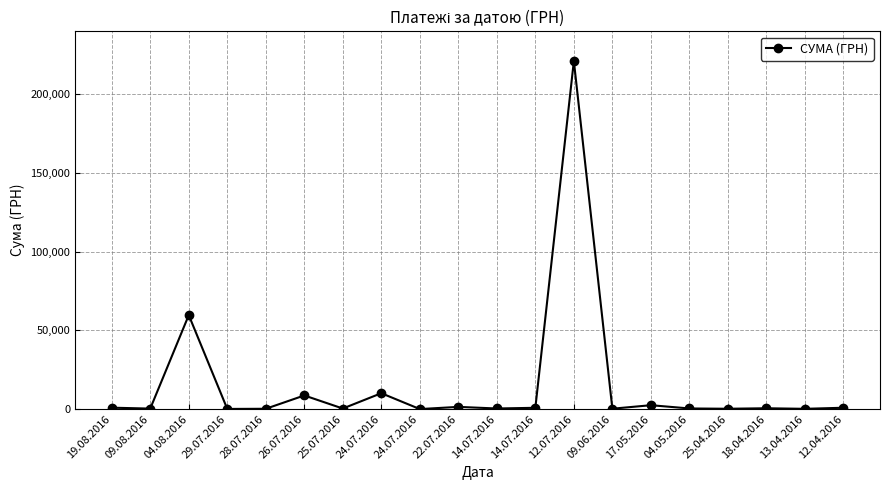

Is this an area chart (filled region under the line)?

No